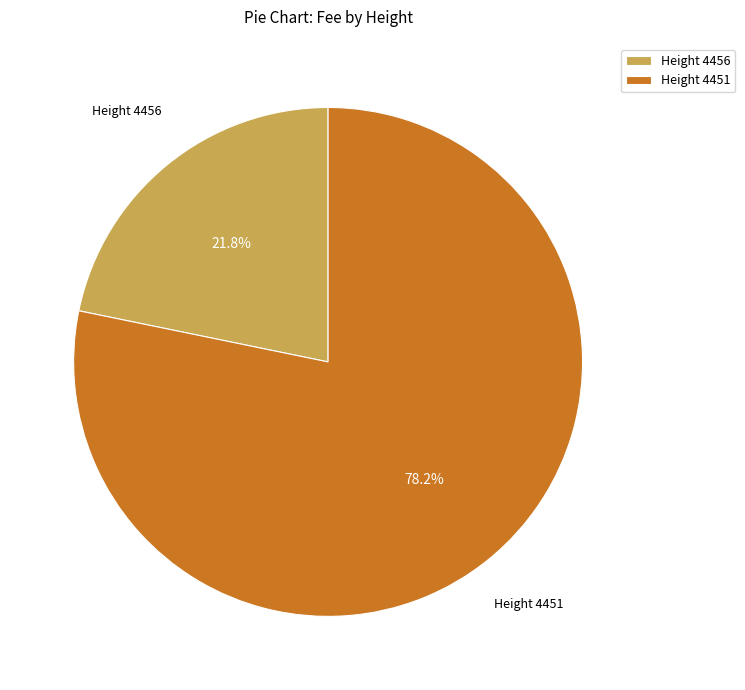

Rank the categories by value from lowest to highest.

Height 4456, Height 4451